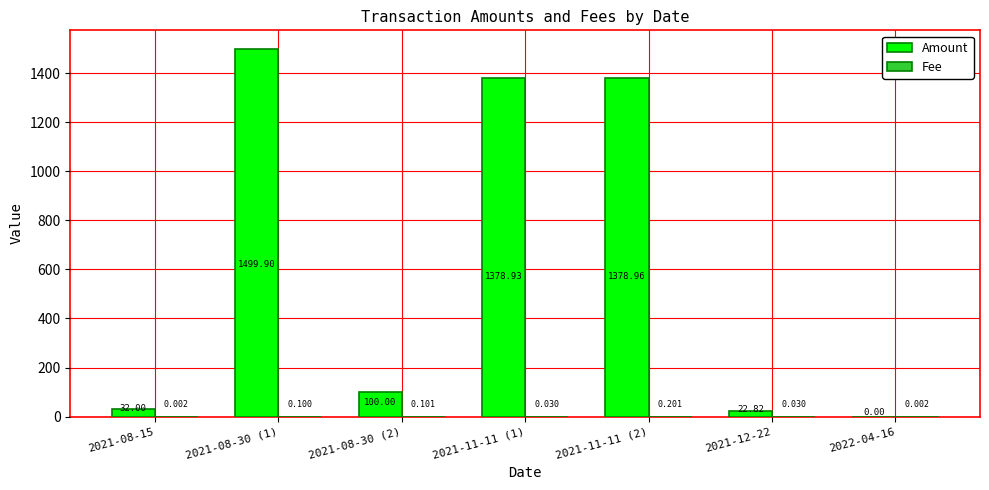

Are the bars grouped side by side (vs. stacked)?

Yes